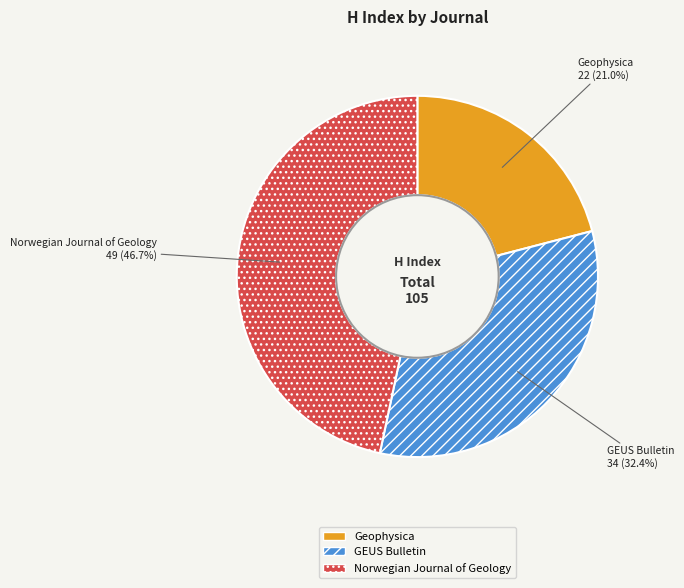

To the nearest percent, what percentage of the pie is GEUS Bulletin?

32%